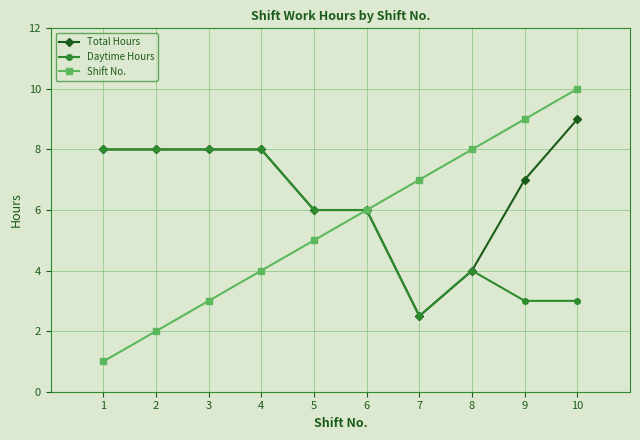

What is the difference between the Total Hours values at 6 and 7?

3.5